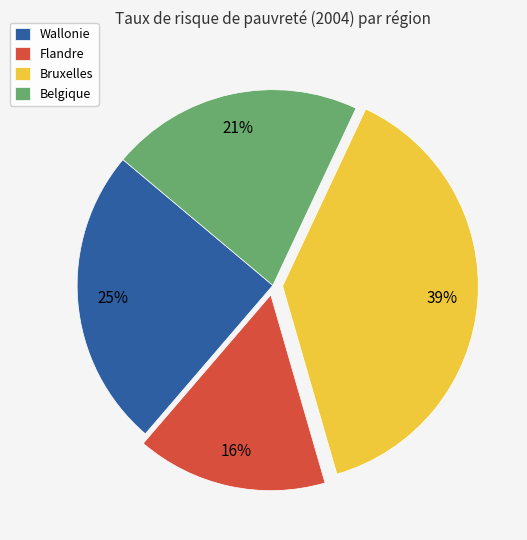

What percentage is the Flandre slice, to the nearest percent?

16%